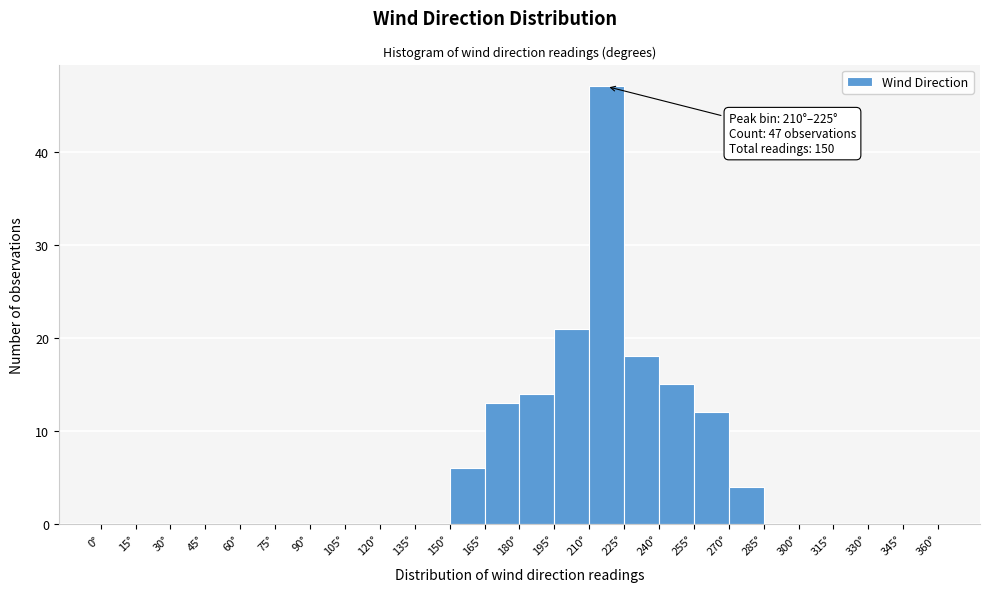

Which range on the x-axis has the tallest bar?

210 to 225